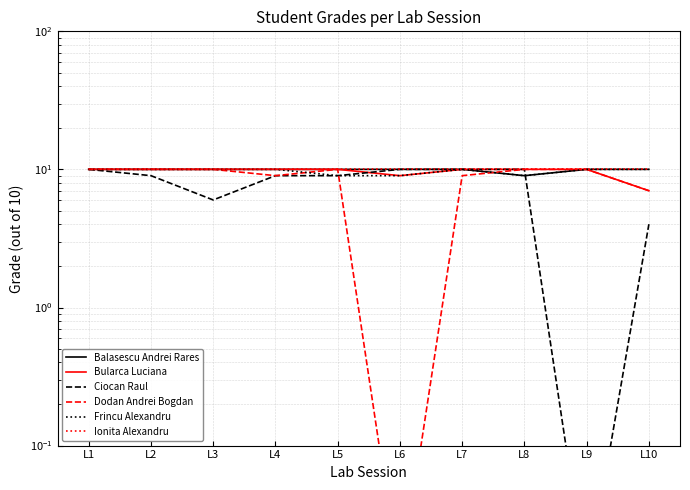

What are all the series names shown in the legend?

Balasescu Andrei Rares, Bularca Luciana, Ciocan Raul, Dodan Andrei Bogdan, Frincu Alexandru, Ionita Alexandru